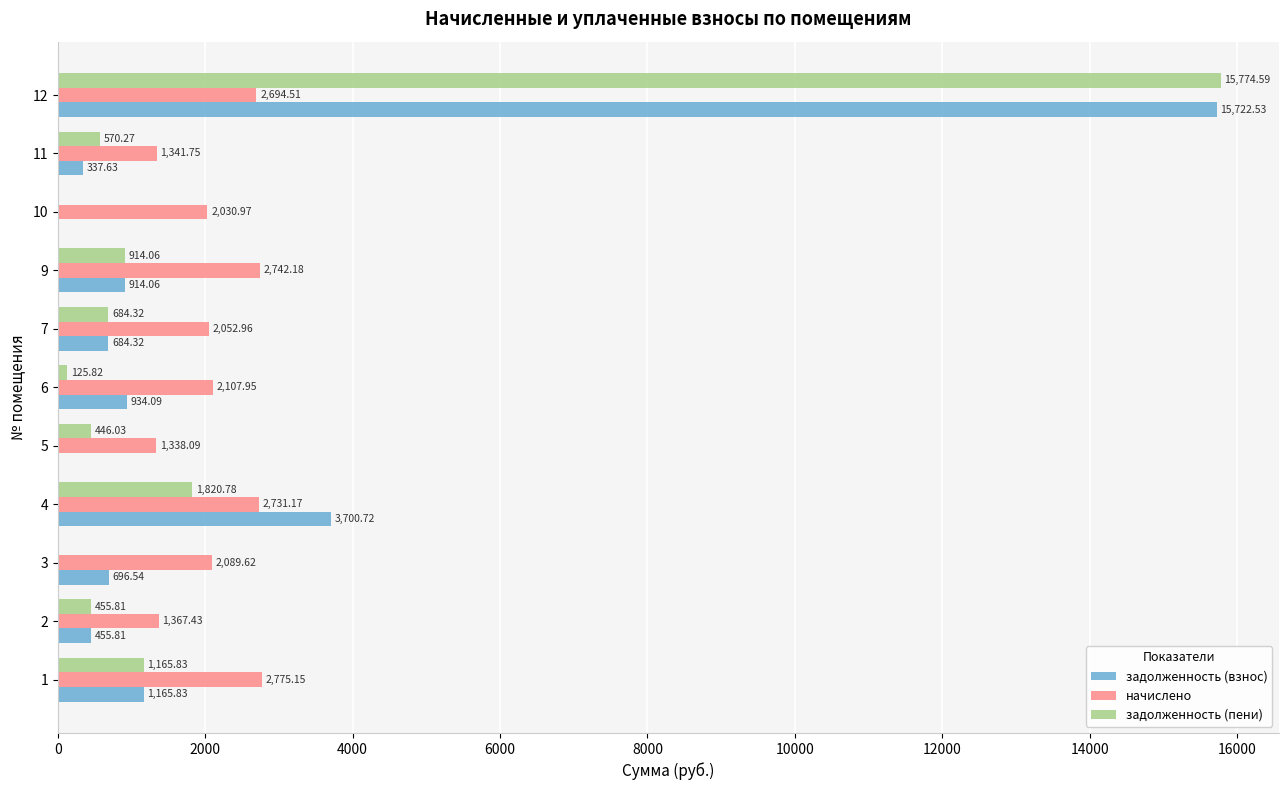

How many values in the начислено series exceed 2089?

6